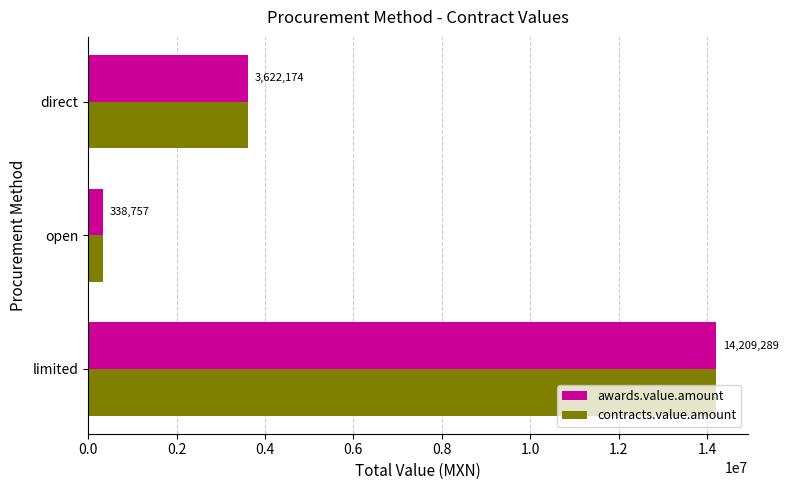

List the labels in order of awards.value.amount value, largest first.

limited, direct, open